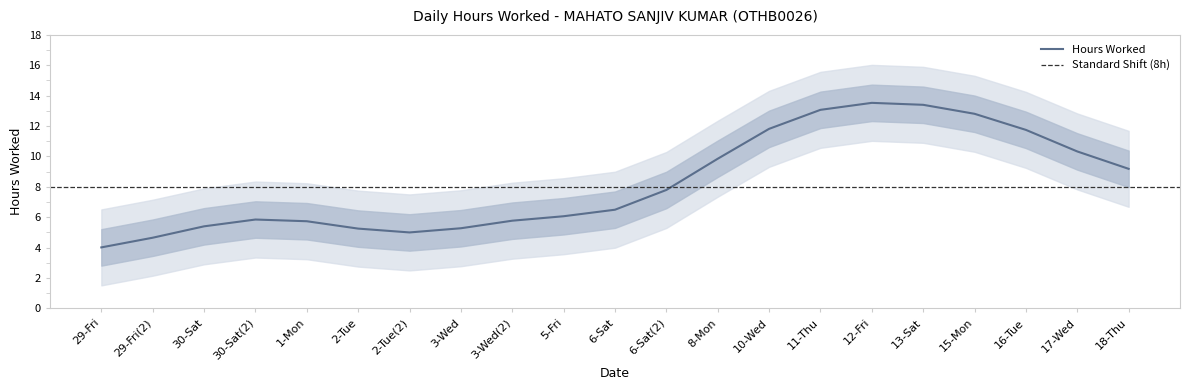

True or false: Hours Worked has a value of 5.3 at 3-Wed.

True